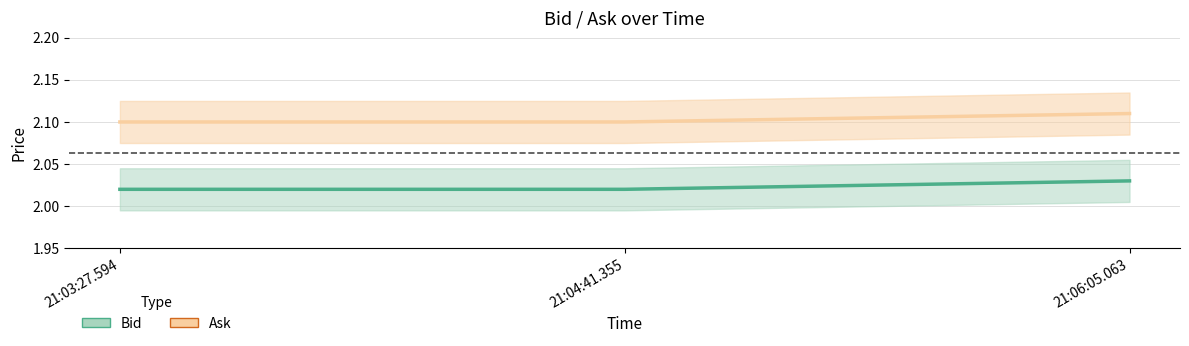

How many Ask values are between 2 and 3?

3